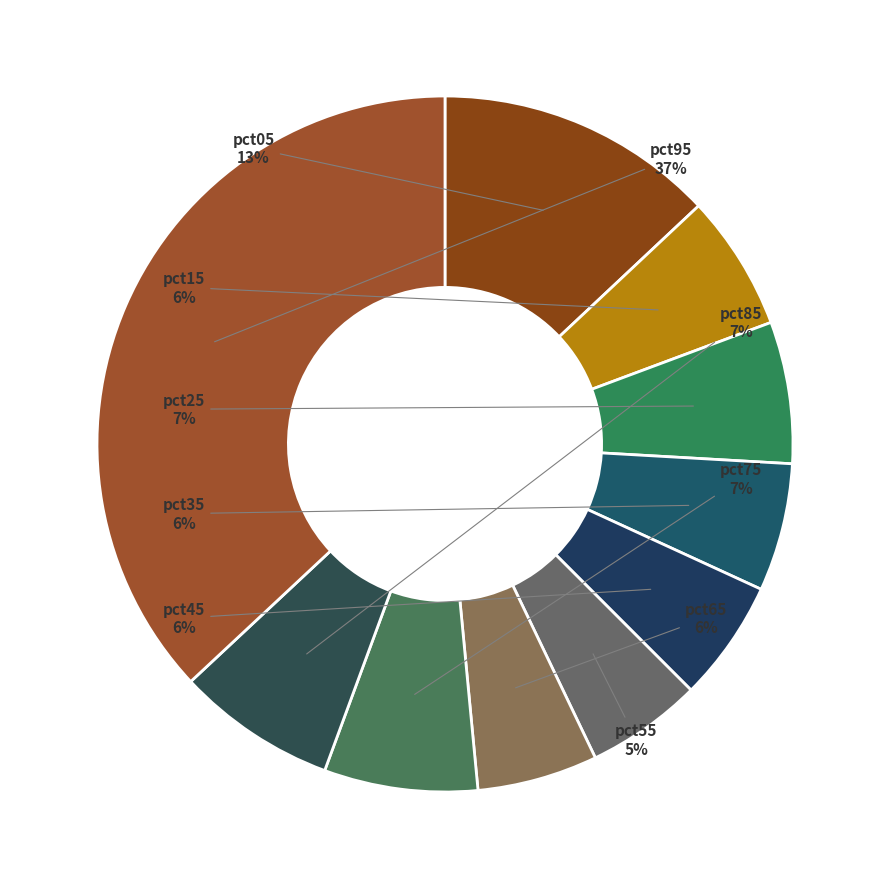

Do pct25 and pct85 together represent more than half of the pie?

No